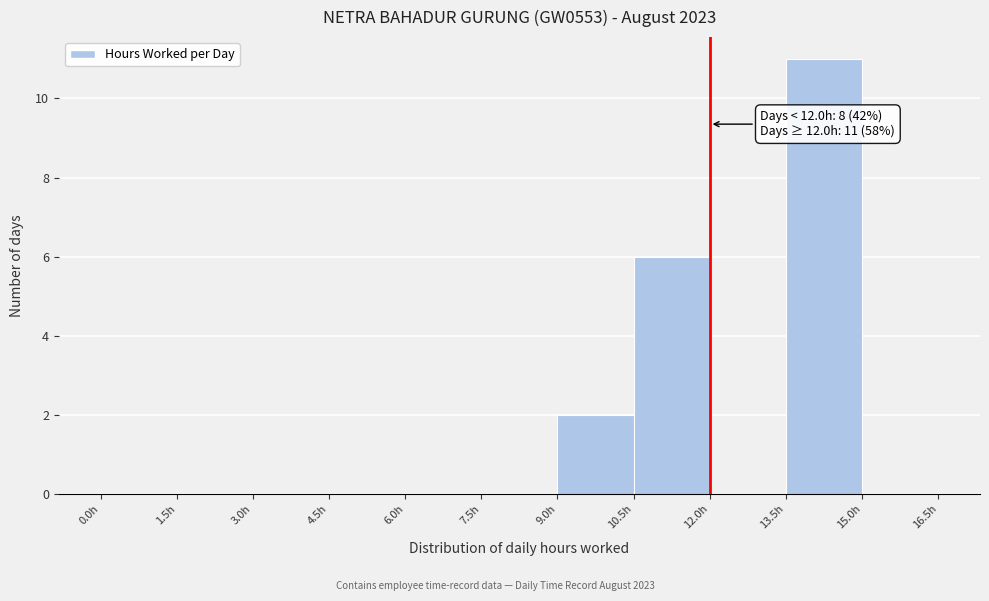

Which range on the x-axis has the tallest bar?

13.5 to 15.0